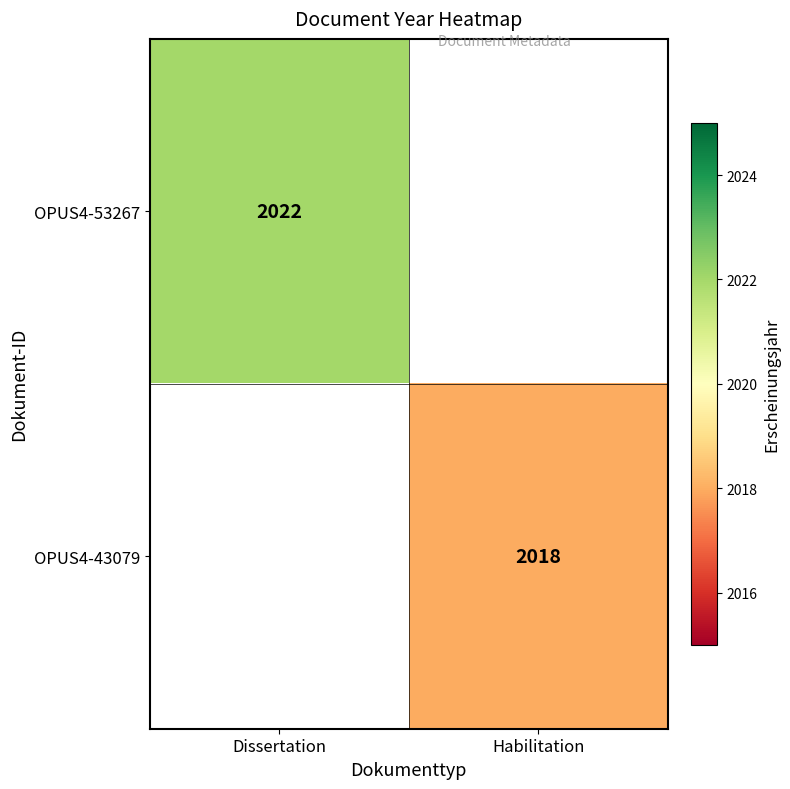

The value of OPUS4-53267 at Dissertation is 699. True or false?

False